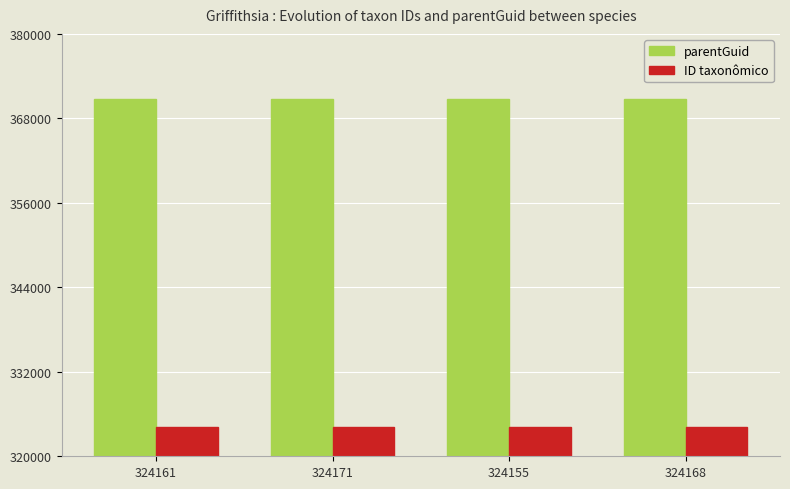

Rank the series at 324161 from lowest to highest value.

ID taxonômico, parentGuid